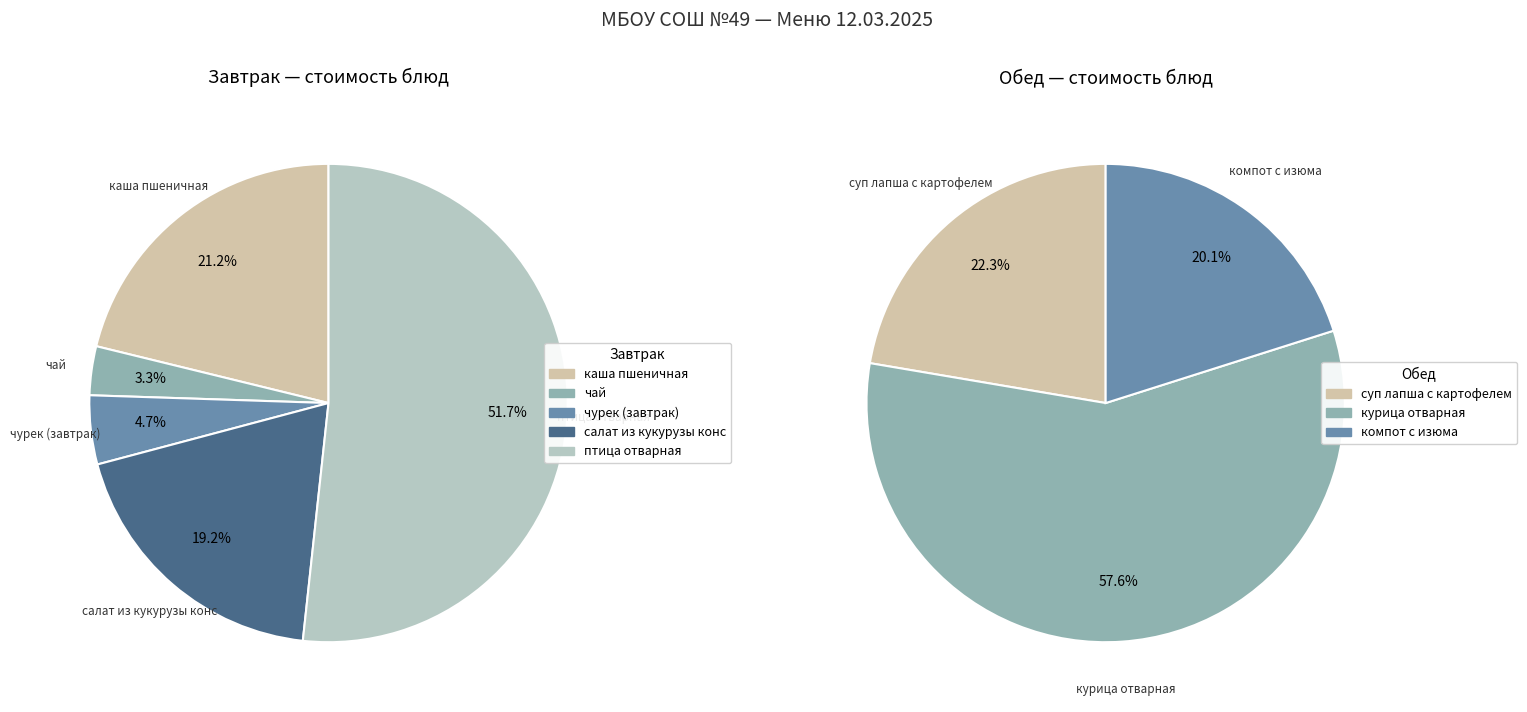

Is it true that чурек (завтрак) is 12% of the pie?

False